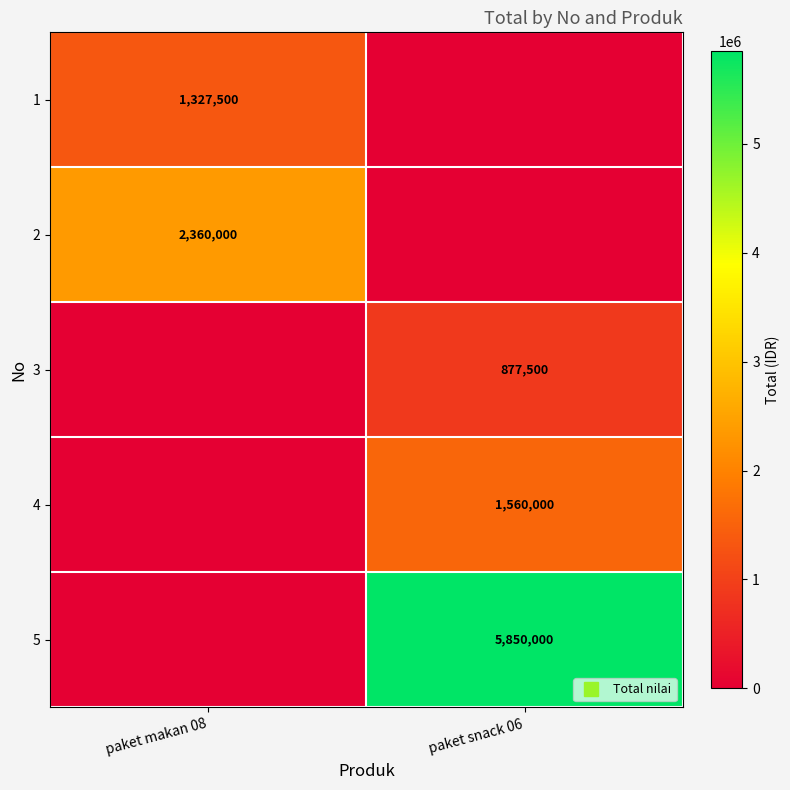

At how many categories does at least one series exceed 4355956?

1